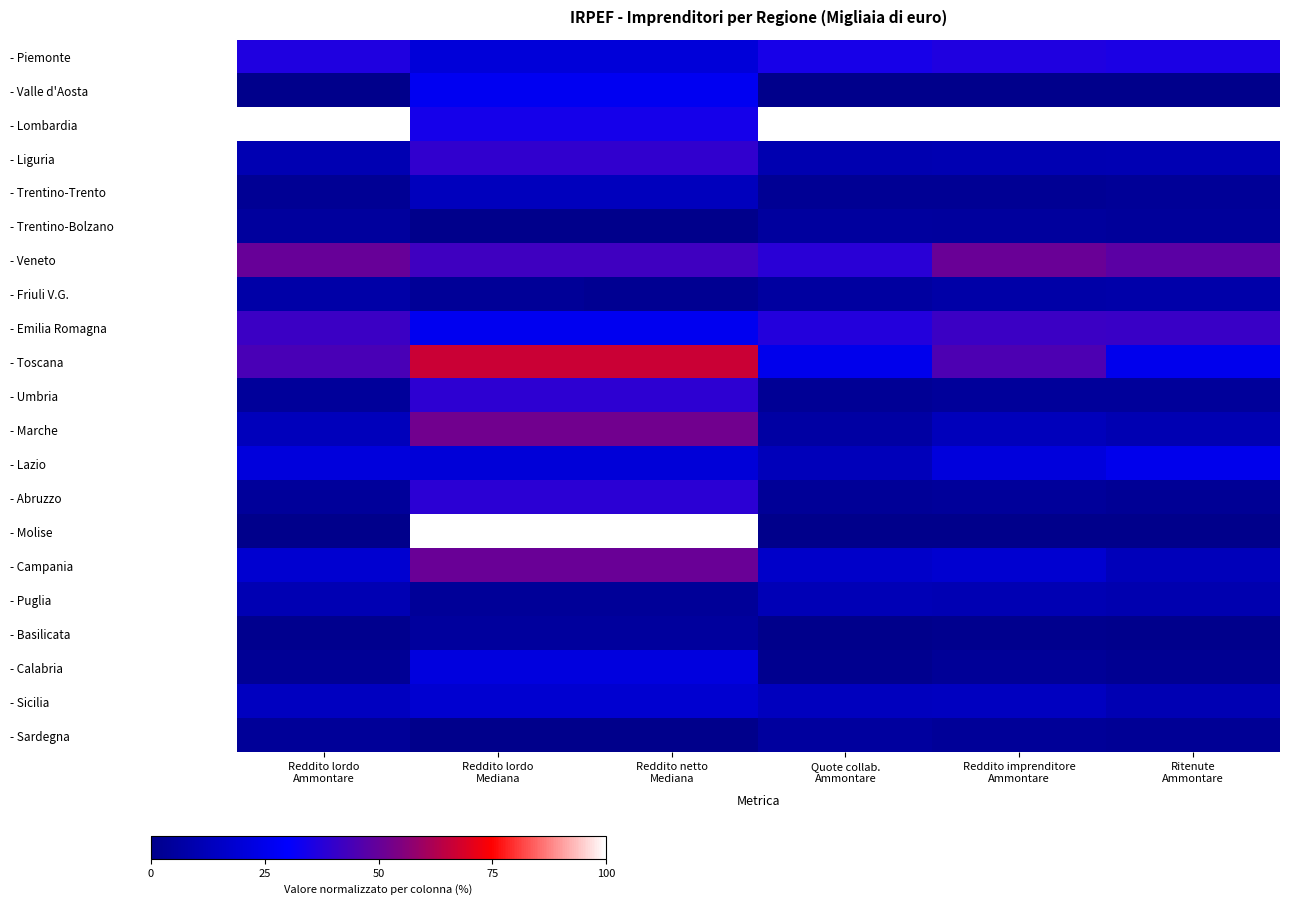

Reading right to left, transcribe all the data shown in this chart.

- Piemonte: Ritenute
Ammontare=0.4	Reddito imprenditore
Ammontare=0.4	Quote collab.
Ammontare=0.3	Reddito netto
Mediana=0.2	Reddito lordo
Mediana=0.2	Reddito lordo
Ammontare=0.4
- Valle d'Aosta: Ritenute
Ammontare=0.0	Reddito imprenditore
Ammontare=0.0	Quote collab.
Ammontare=0.0	Reddito netto
Mediana=0.3	Reddito lordo
Mediana=0.3	Reddito lordo
Ammontare=0.0
- Lombardia: Ritenute
Ammontare=1.0	Reddito imprenditore
Ammontare=1.0	Quote collab.
Ammontare=1.0	Reddito netto
Mediana=0.3	Reddito lordo
Mediana=0.3	Reddito lordo
Ammontare=1.0
- Liguria: Ritenute
Ammontare=0.1	Reddito imprenditore
Ammontare=0.1	Quote collab.
Ammontare=0.1	Reddito netto
Mediana=0.4	Reddito lordo
Mediana=0.4	Reddito lordo
Ammontare=0.1
- Trentino-Trento: Ritenute
Ammontare=0.0	Reddito imprenditore
Ammontare=0.0	Quote collab.
Ammontare=0.0	Reddito netto
Mediana=0.1	Reddito lordo
Mediana=0.1	Reddito lordo
Ammontare=0.0
- Trentino-Bolzano: Ritenute
Ammontare=0.0	Reddito imprenditore
Ammontare=0.0	Quote collab.
Ammontare=0.1	Reddito netto
Mediana=0.0	Reddito lordo
Mediana=0.0	Reddito lordo
Ammontare=0.0
- Veneto: Ritenute
Ammontare=0.5	Reddito imprenditore
Ammontare=0.5	Quote collab.
Ammontare=0.4	Reddito netto
Mediana=0.4	Reddito lordo
Mediana=0.4	Reddito lordo
Ammontare=0.5
- Friuli V.G.: Ritenute
Ammontare=0.1	Reddito imprenditore
Ammontare=0.1	Quote collab.
Ammontare=0.1	Reddito netto
Mediana=0.0	Reddito lordo
Mediana=0.0	Reddito lordo
Ammontare=0.1
- Emilia Romagna: Ritenute
Ammontare=0.4	Reddito imprenditore
Ammontare=0.4	Quote collab.
Ammontare=0.4	Reddito netto
Mediana=0.3	Reddito lordo
Mediana=0.3	Reddito lordo
Ammontare=0.4
- Toscana: Ritenute
Ammontare=0.3	Reddito imprenditore
Ammontare=0.5	Quote collab.
Ammontare=0.3	Reddito netto
Mediana=0.7	Reddito lordo
Mediana=0.7	Reddito lordo
Ammontare=0.4
- Umbria: Ritenute
Ammontare=0.0	Reddito imprenditore
Ammontare=0.0	Quote collab.
Ammontare=0.0	Reddito netto
Mediana=0.4	Reddito lordo
Mediana=0.4	Reddito lordo
Ammontare=0.0
- Marche: Ritenute
Ammontare=0.1	Reddito imprenditore
Ammontare=0.1	Quote collab.
Ammontare=0.1	Reddito netto
Mediana=0.5	Reddito lordo
Mediana=0.5	Reddito lordo
Ammontare=0.1
- Lazio: Ritenute
Ammontare=0.3	Reddito imprenditore
Ammontare=0.2	Quote collab.
Ammontare=0.1	Reddito netto
Mediana=0.2	Reddito lordo
Mediana=0.2	Reddito lordo
Ammontare=0.2
- Abruzzo: Ritenute
Ammontare=0.0	Reddito imprenditore
Ammontare=0.0	Quote collab.
Ammontare=0.0	Reddito netto
Mediana=0.4	Reddito lordo
Mediana=0.4	Reddito lordo
Ammontare=0.0
- Molise: Ritenute
Ammontare=0.0	Reddito imprenditore
Ammontare=0.0	Quote collab.
Ammontare=0.0	Reddito netto
Mediana=1.0	Reddito lordo
Mediana=1.0	Reddito lordo
Ammontare=0.0
- Campania: Ritenute
Ammontare=0.1	Reddito imprenditore
Ammontare=0.2	Quote collab.
Ammontare=0.2	Reddito netto
Mediana=0.5	Reddito lordo
Mediana=0.5	Reddito lordo
Ammontare=0.2
- Puglia: Ritenute
Ammontare=0.1	Reddito imprenditore
Ammontare=0.1	Quote collab.
Ammontare=0.1	Reddito netto
Mediana=0.0	Reddito lordo
Mediana=0.0	Reddito lordo
Ammontare=0.1
- Basilicata: Ritenute
Ammontare=0.0	Reddito imprenditore
Ammontare=0.0	Quote collab.
Ammontare=0.0	Reddito netto
Mediana=0.0	Reddito lordo
Mediana=0.0	Reddito lordo
Ammontare=0.0
- Calabria: Ritenute
Ammontare=0.0	Reddito imprenditore
Ammontare=0.0	Quote collab.
Ammontare=0.0	Reddito netto
Mediana=0.2	Reddito lordo
Mediana=0.2	Reddito lordo
Ammontare=0.0
- Sicilia: Ritenute
Ammontare=0.1	Reddito imprenditore
Ammontare=0.1	Quote collab.
Ammontare=0.1	Reddito netto
Mediana=0.2	Reddito lordo
Mediana=0.2	Reddito lordo
Ammontare=0.1
- Sardegna: Ritenute
Ammontare=0.0	Reddito imprenditore
Ammontare=0.0	Quote collab.
Ammontare=0.1	Reddito netto
Mediana=0.0	Reddito lordo
Mediana=0.0	Reddito lordo
Ammontare=0.0